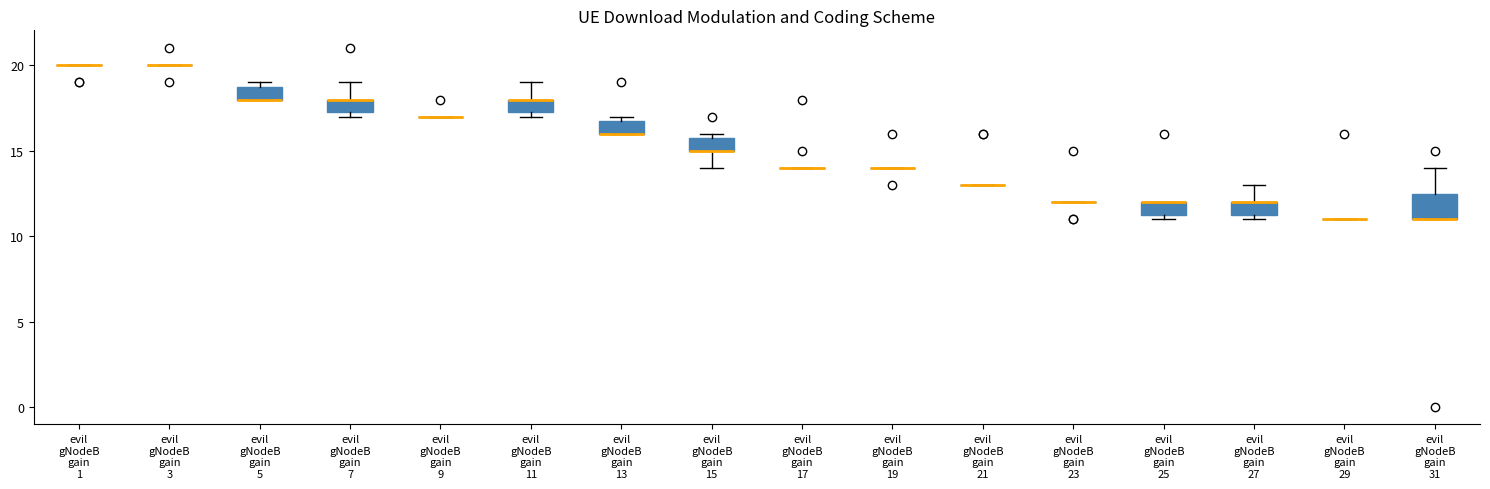

Reading left to right, read every box against the y-axis: the position of its median line, the range the box covers, and the ends of its whiskers. The values are not printed on the chart, so give them approximately, as read against the axis.

evil gNodeB gain 1: box collapsed to a line at 20.0, whiskers 20.0 to 20.0
evil gNodeB gain 3: box collapsed to a line at 20.0, whiskers 20.0 to 20.0
evil gNodeB gain 5: median 18.0 (drawn on the box's lower edge), box 18.0 to 19.0, whiskers 18.0 to 19.0 (just above the box's upper edge)
evil gNodeB gain 7: median 18.0 (drawn on the box's upper edge), box 17.5 to 18.0, whiskers 17.0 to 19.0
evil gNodeB gain 9: box collapsed to a line at 17.0, whiskers 17.0 to 17.0
evil gNodeB gain 11: median 18.0 (drawn on the box's upper edge), box 17.5 to 18.0, whiskers 17.0 to 19.0
evil gNodeB gain 13: median 16.0 (drawn on the box's lower edge), box 16.0 to 17.0, whiskers 16.0 to 17.0 (just above the box's upper edge)
evil gNodeB gain 15: median 15.0 (drawn on the box's lower edge), box 15.0 to 16.0, whiskers 14.0 to 16.0 (just above the box's upper edge)
evil gNodeB gain 17: box collapsed to a line at 14.0, whiskers 14.0 to 14.0
evil gNodeB gain 19: box collapsed to a line at 14.0, whiskers 14.0 to 14.0
evil gNodeB gain 21: box collapsed to a line at 13.0, whiskers 13.0 to 13.0
evil gNodeB gain 23: box collapsed to a line at 12.0, whiskers 12.0 to 12.0
evil gNodeB gain 25: median 12.0 (drawn on the box's upper edge), box 11.5 to 12.0, whiskers 11.0 to 12.0
evil gNodeB gain 27: median 12.0 (drawn on the box's upper edge), box 11.5 to 12.0, whiskers 11.0 to 13.0
evil gNodeB gain 29: box collapsed to a line at 11.0, whiskers 11.0 to 11.0
evil gNodeB gain 31: median 11.0 (drawn on the box's lower edge), box 11.0 to 12.5, whiskers 11.0 to 14.0